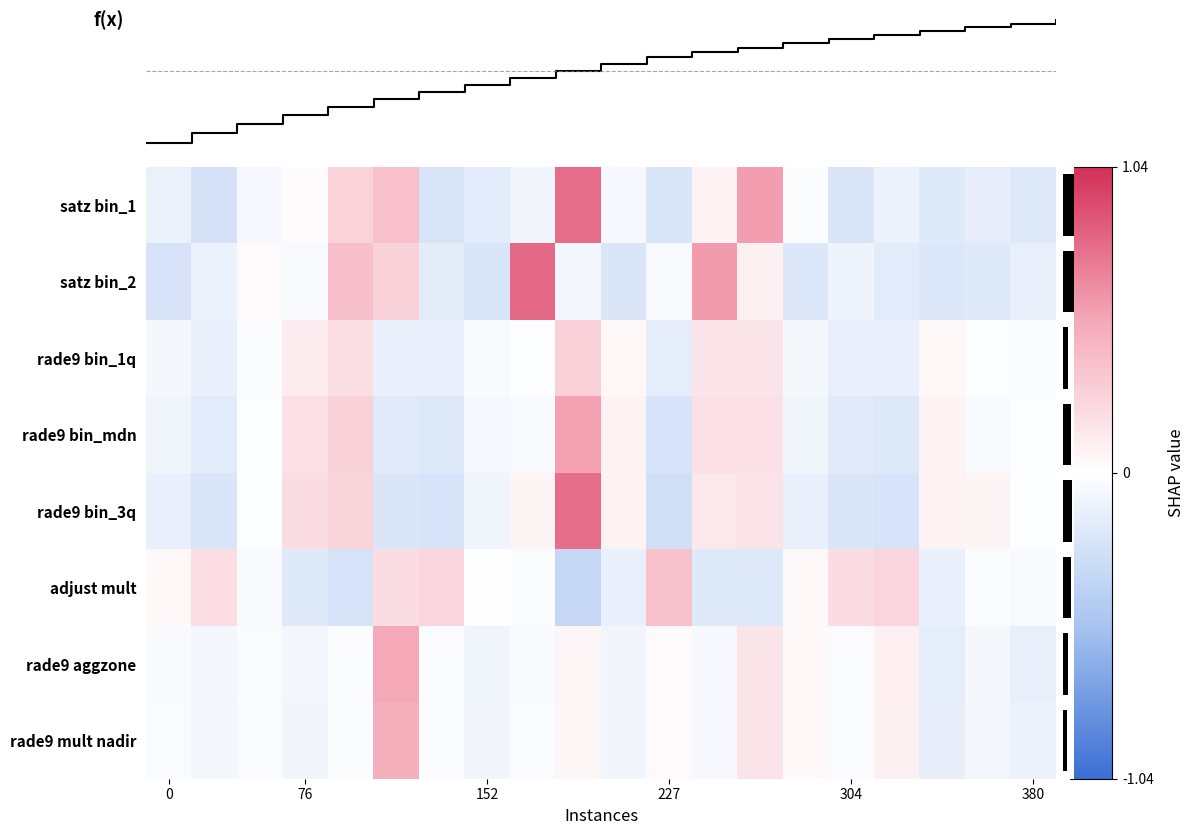

How many series are shown in this chart?

8